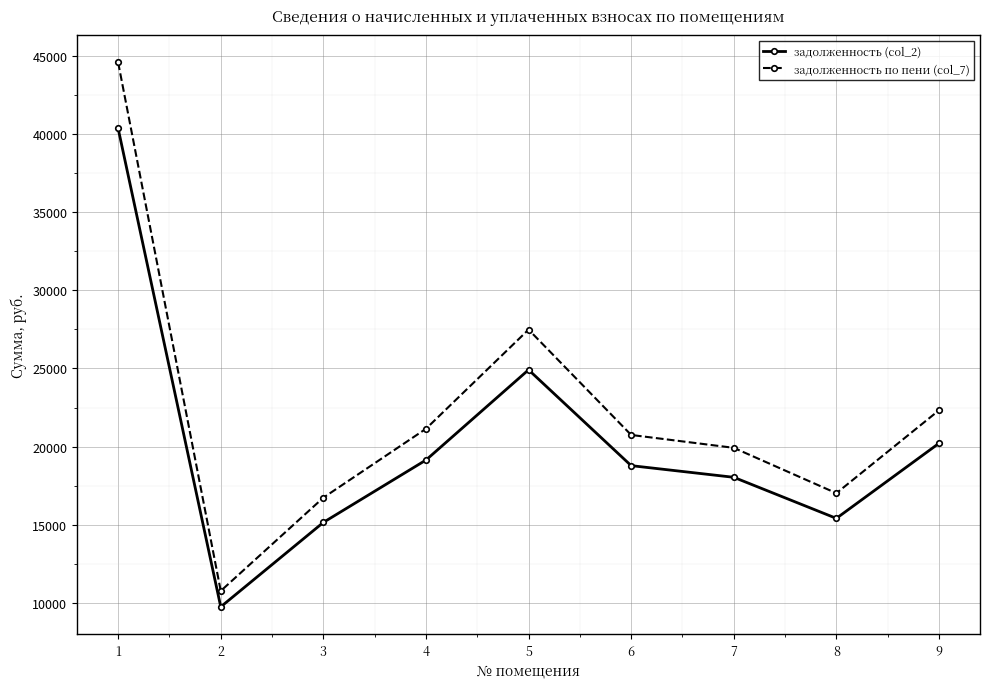

The задолженность по пени (col_7) series shows 3479.3 at 2. True or false?

False